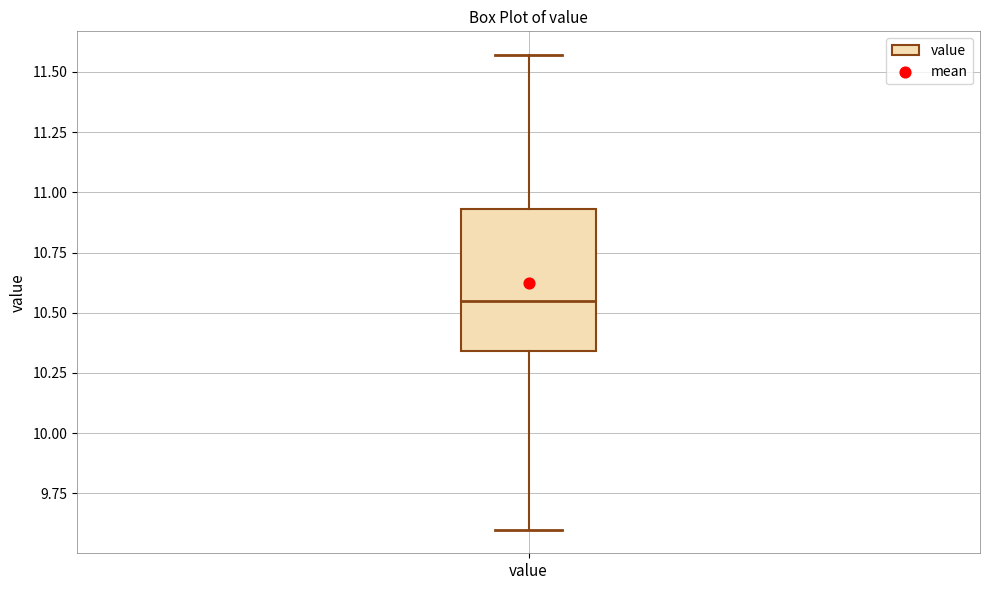

Transcribe this box plot: give where the median line is, the range the box spans, and where the two whiskers end, as read against the y-axis. The values are not printed on the chart, so give them approximately, as read against the axis.

median 10.55, box 10.35 to 10.95, whiskers 9.60 to 11.55